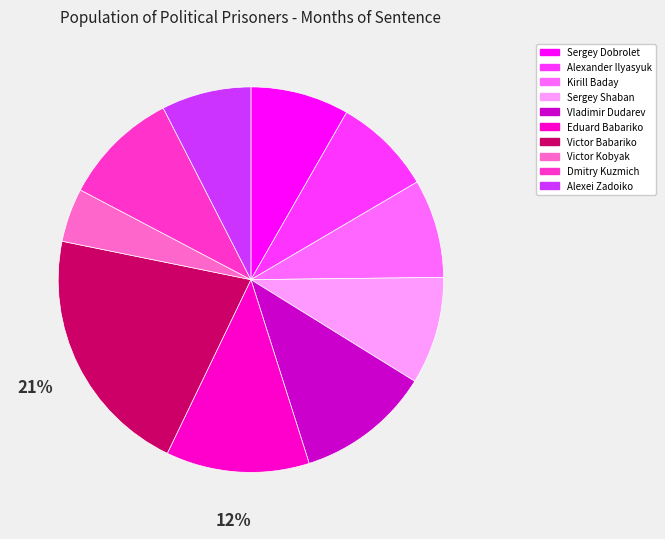

The Victor Kobyak slice represents 10% of the pie. True or false?

False